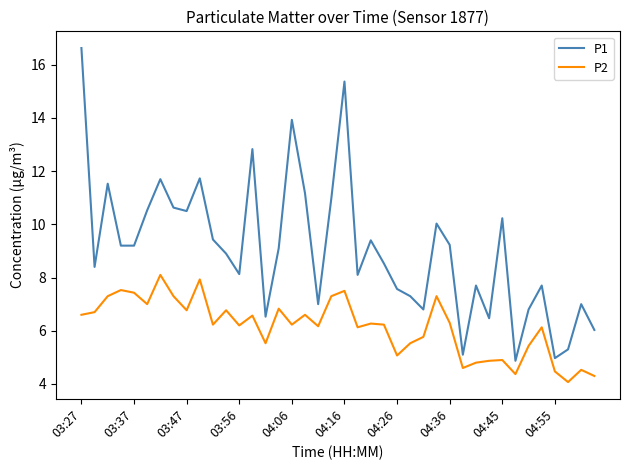

List the series in order of their overall mean, highest first.

P1, P2